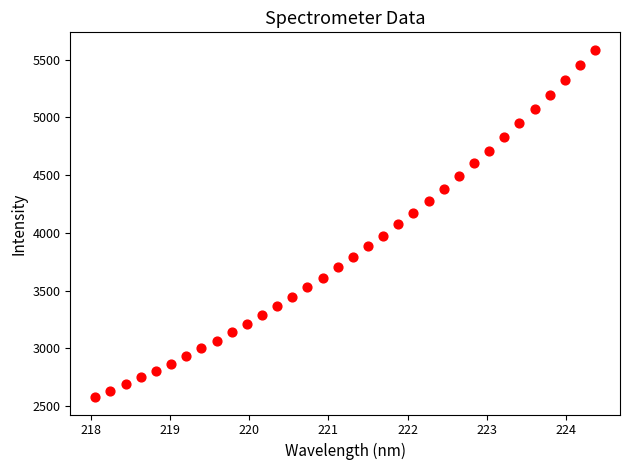

What is the range of X values (max minus min)?

6.3